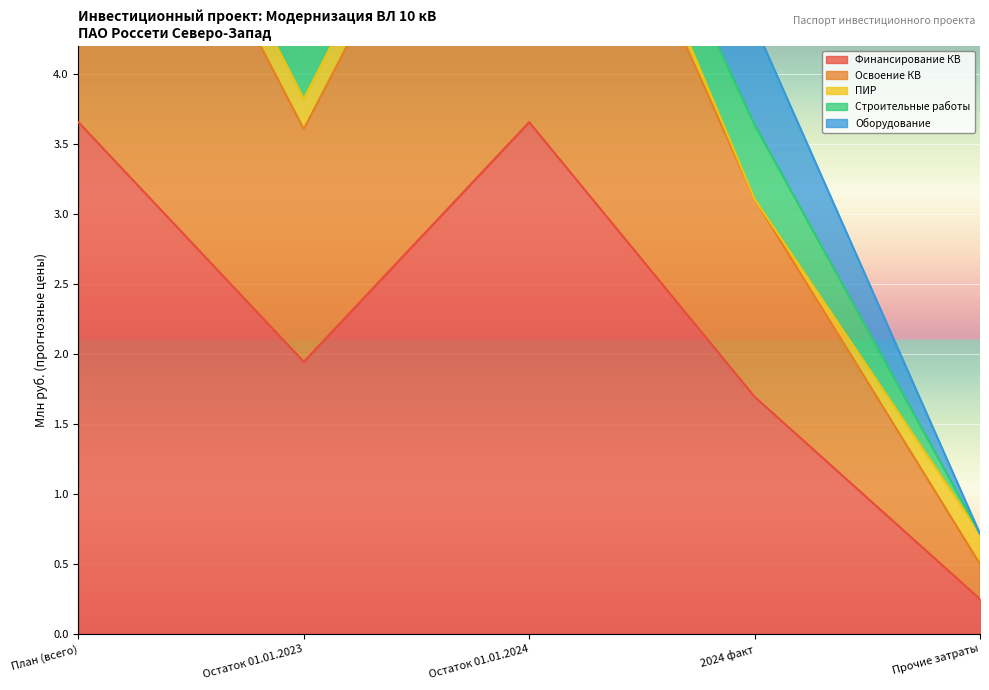

The Освоение КВ series shows 5.2 at Остаток 01.01.2023. True or false?

False